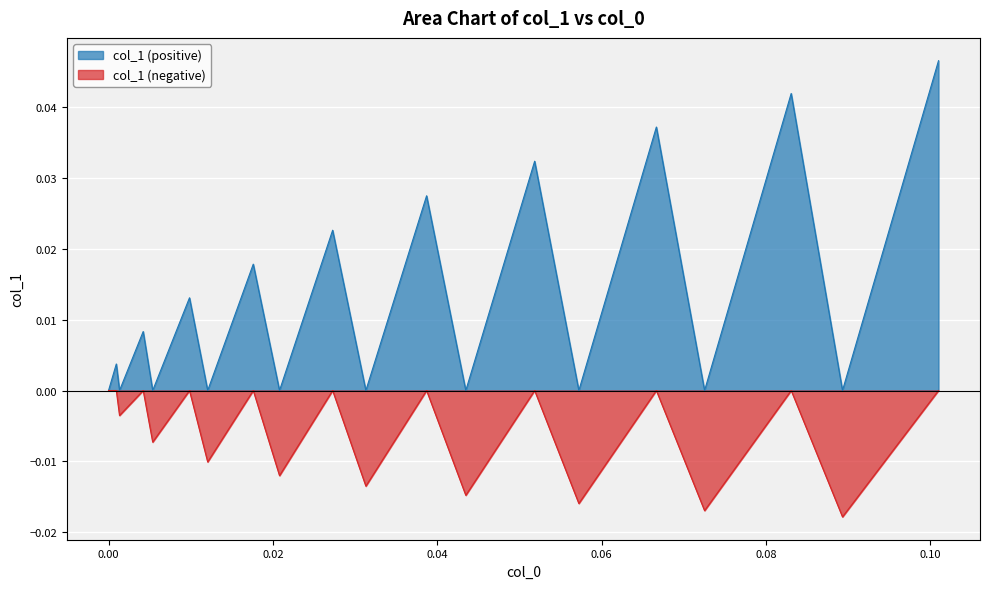

Which series has the widest spread of values?

col_1 (positive)